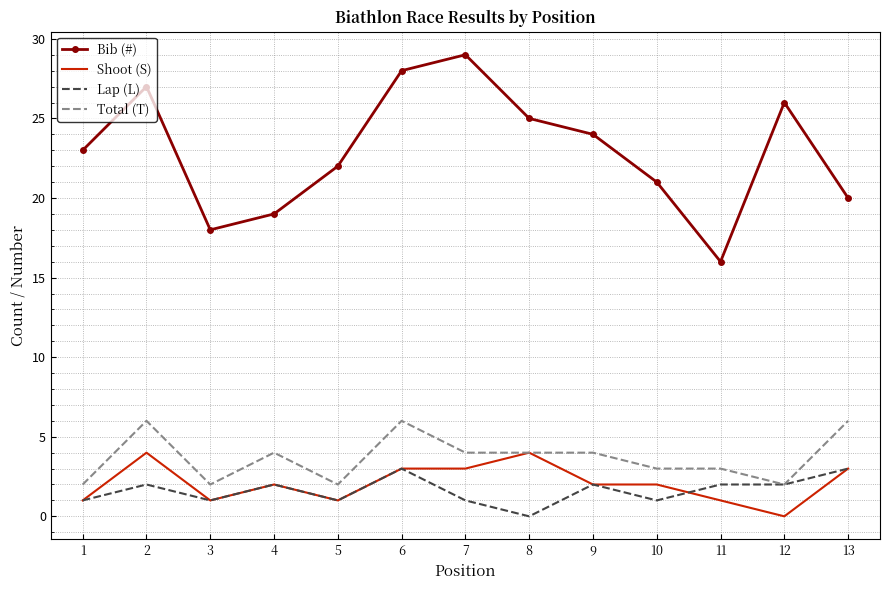

What is the difference between the Shoot (S) values at 8 and 7?

1